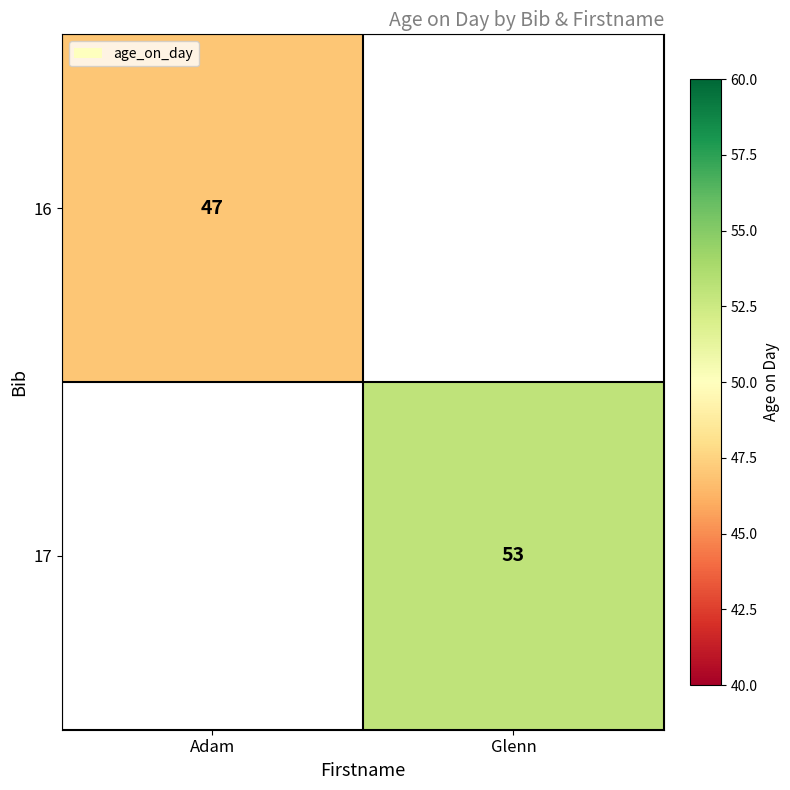

True or false: 16 has a value of 74 at Adam.

False